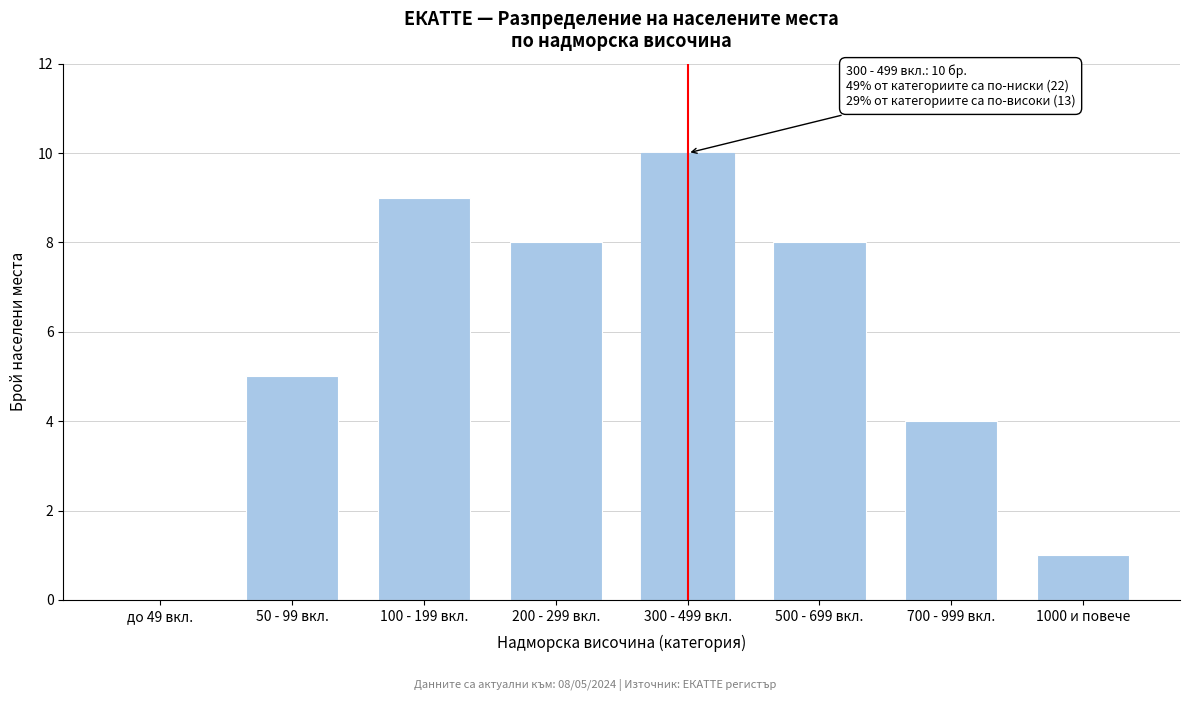

Reading right to left, list all the values displayed in this chart.

1000 и повече=1	700 - 999 вкл.=4	500 - 699 вкл.=8	300 - 499 вкл.=10	200 - 299 вкл.=8	100 - 199 вкл.=9	50 - 99 вкл.=5	до 49 вкл.=0